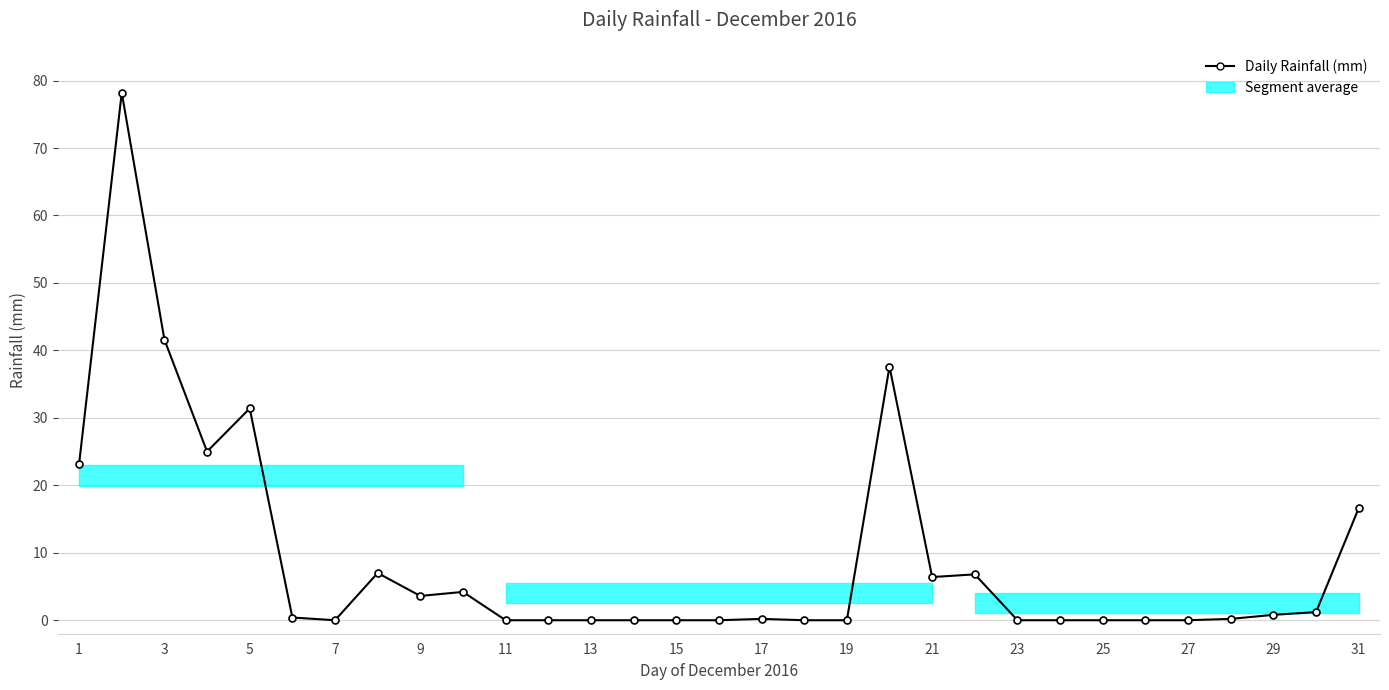

True or false: the data has more than 2 interior local peaks.

True